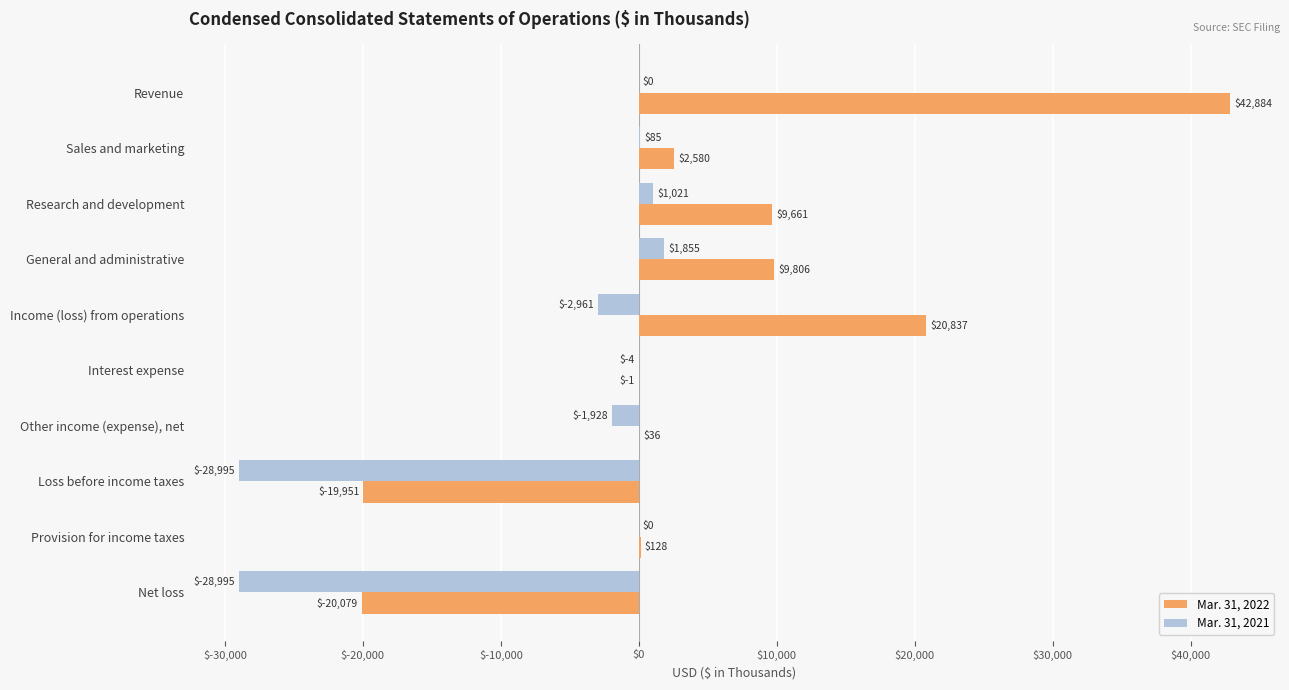

At which category does the chart reach its peak across all series?

Revenue